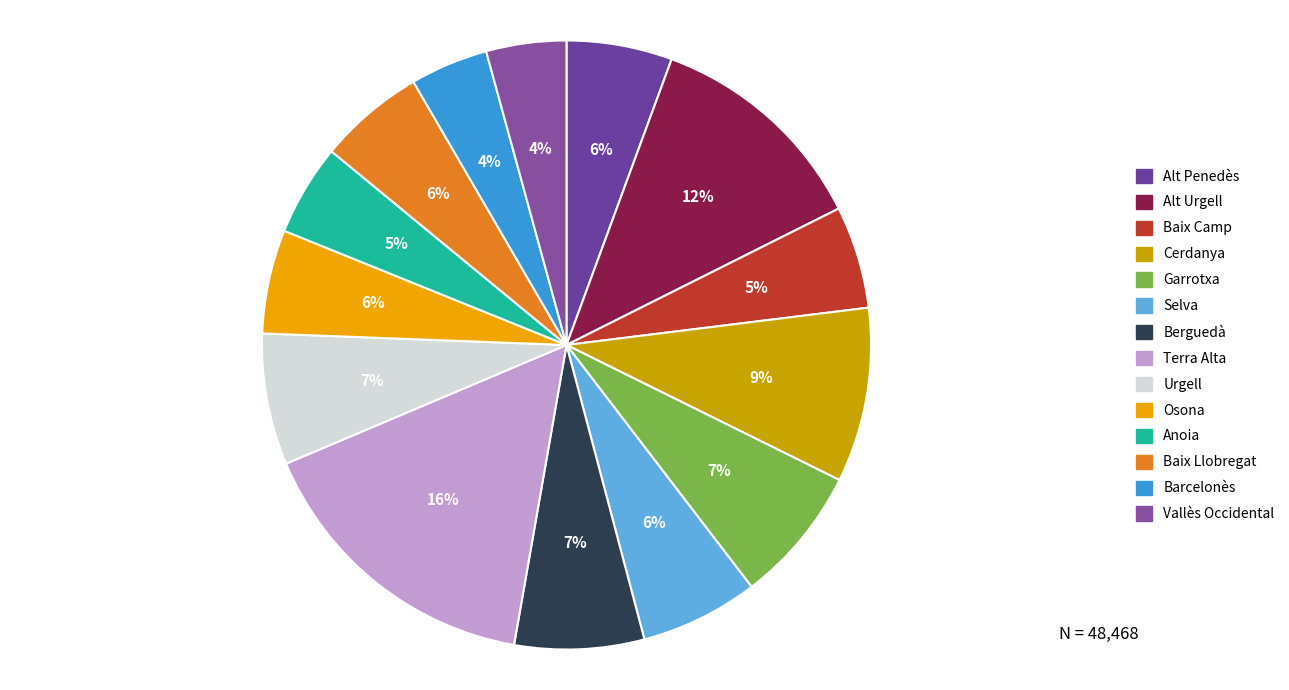

Which slice is the smallest?

Barcelonès